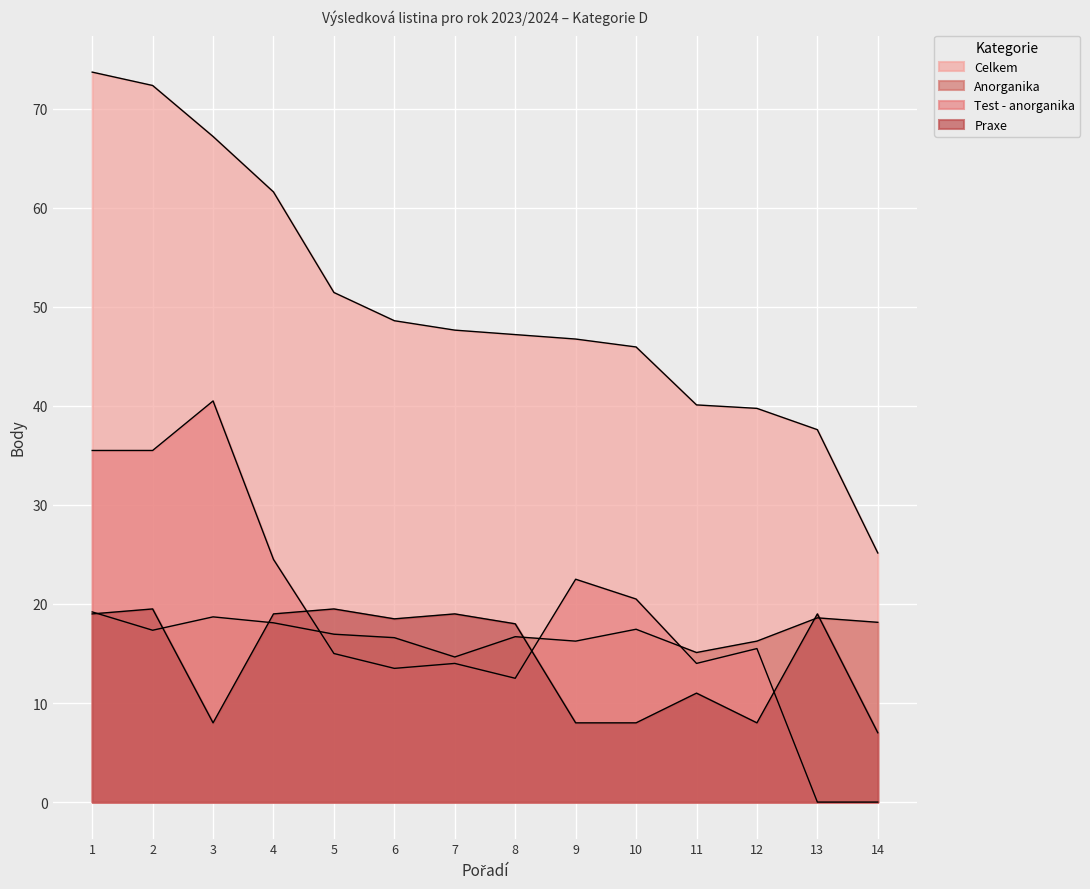

In Test - anorganika, how many points are higher than both neighbors (excluding endpoints)?

4